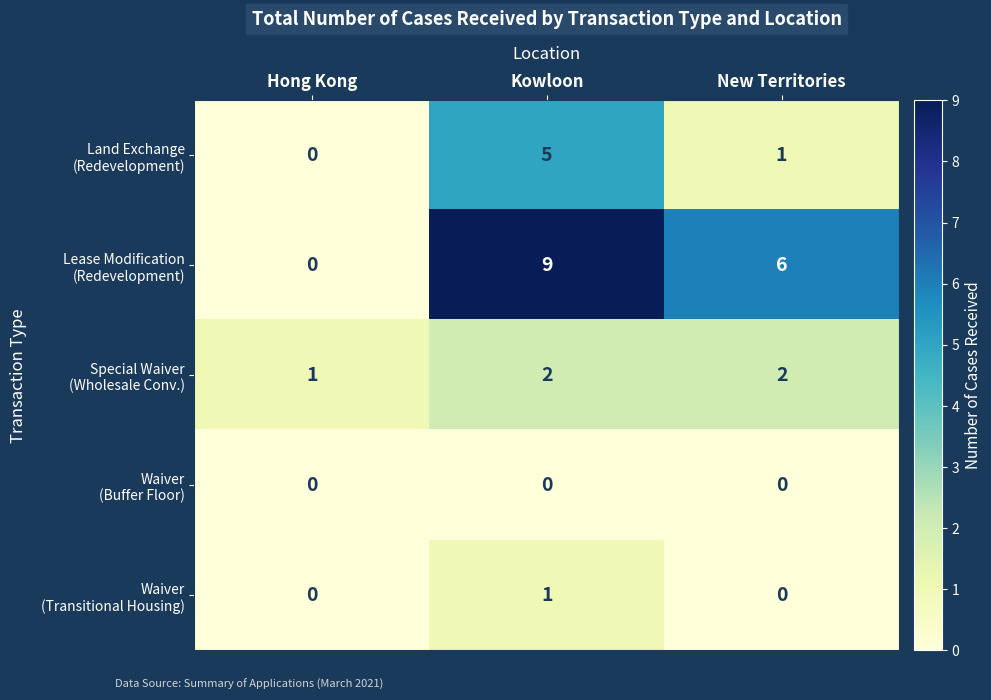

Which category has the highest value across all series?

Kowloon